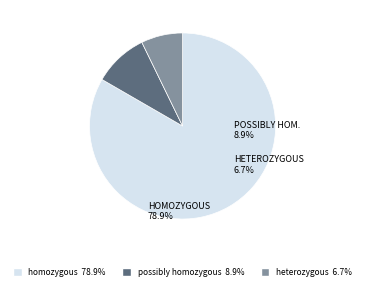

Is there any slice that represents more than half of the pie?

Yes